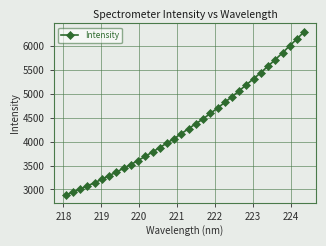

How many lines are shown in the chart?

1